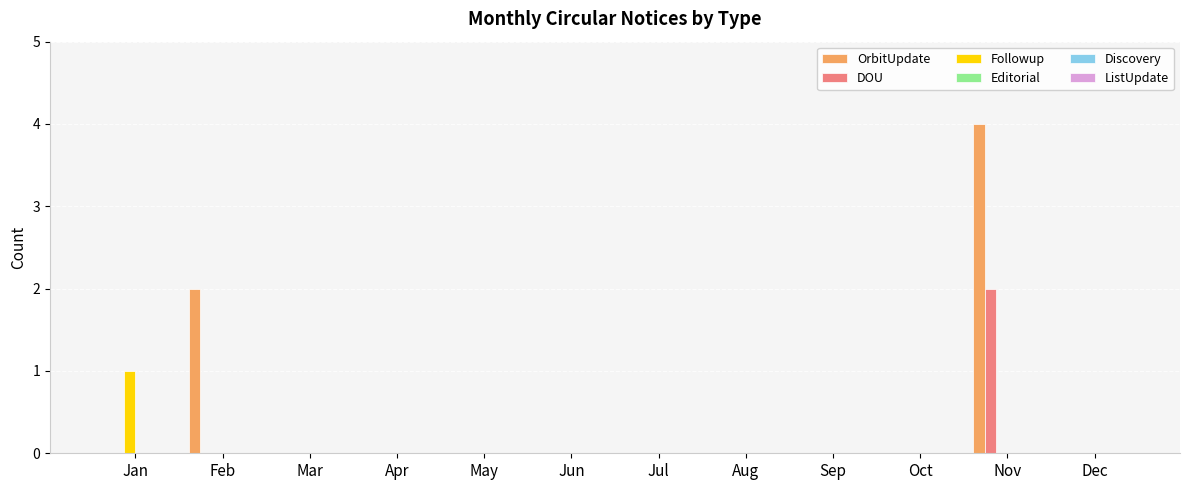

Which series has the largest total across all categories?

OrbitUpdate